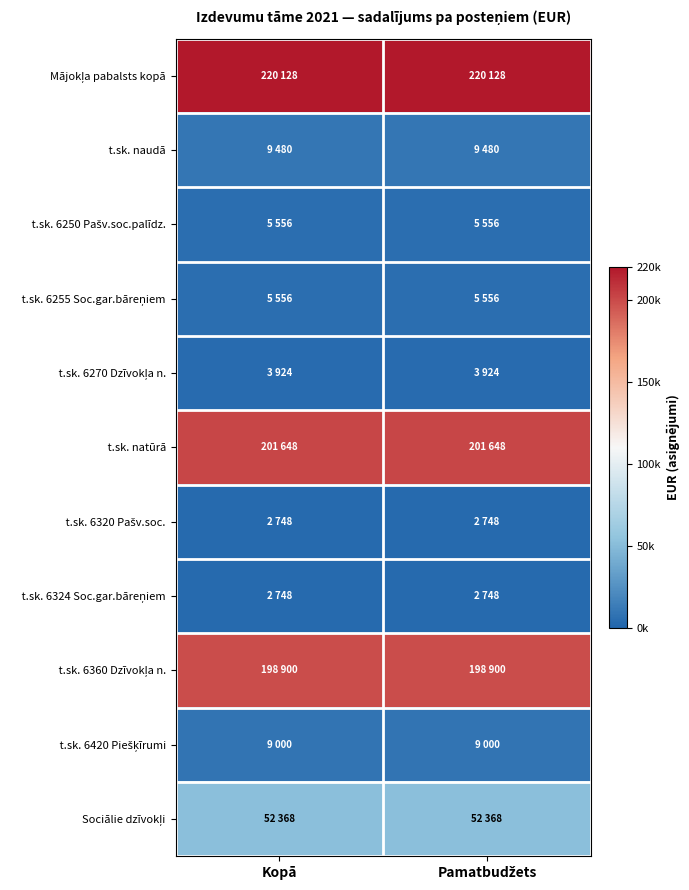

At how many categories does at least one series exceed 50513?

2